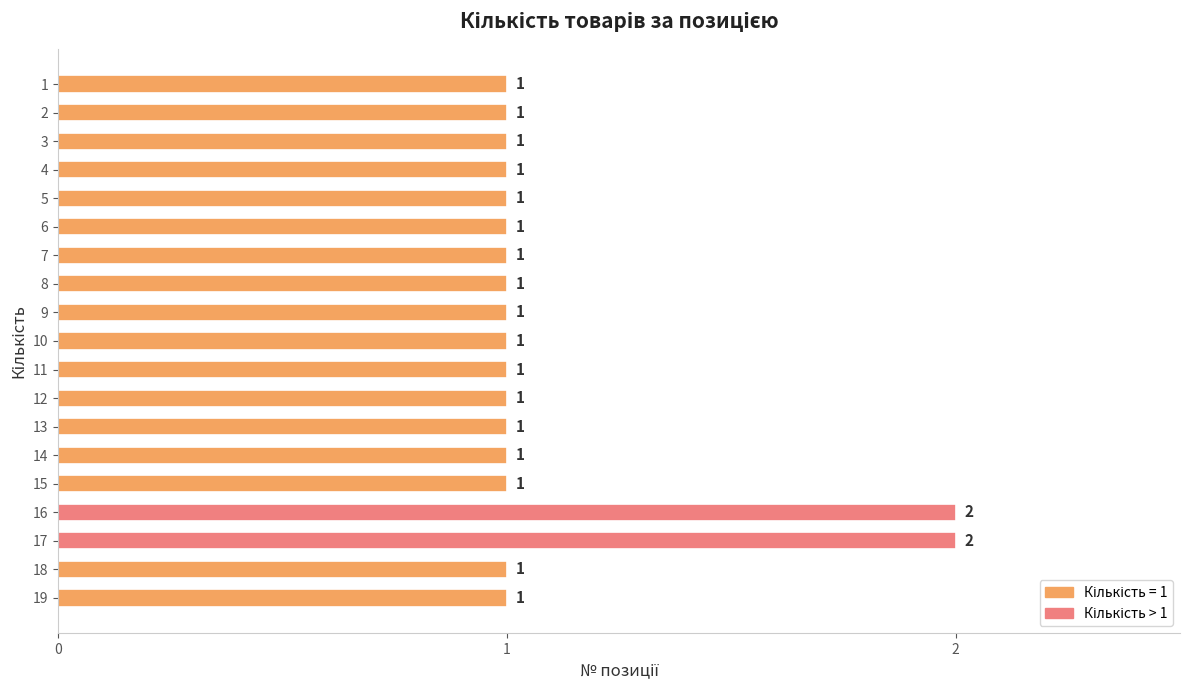

How many bars are there in total?

19